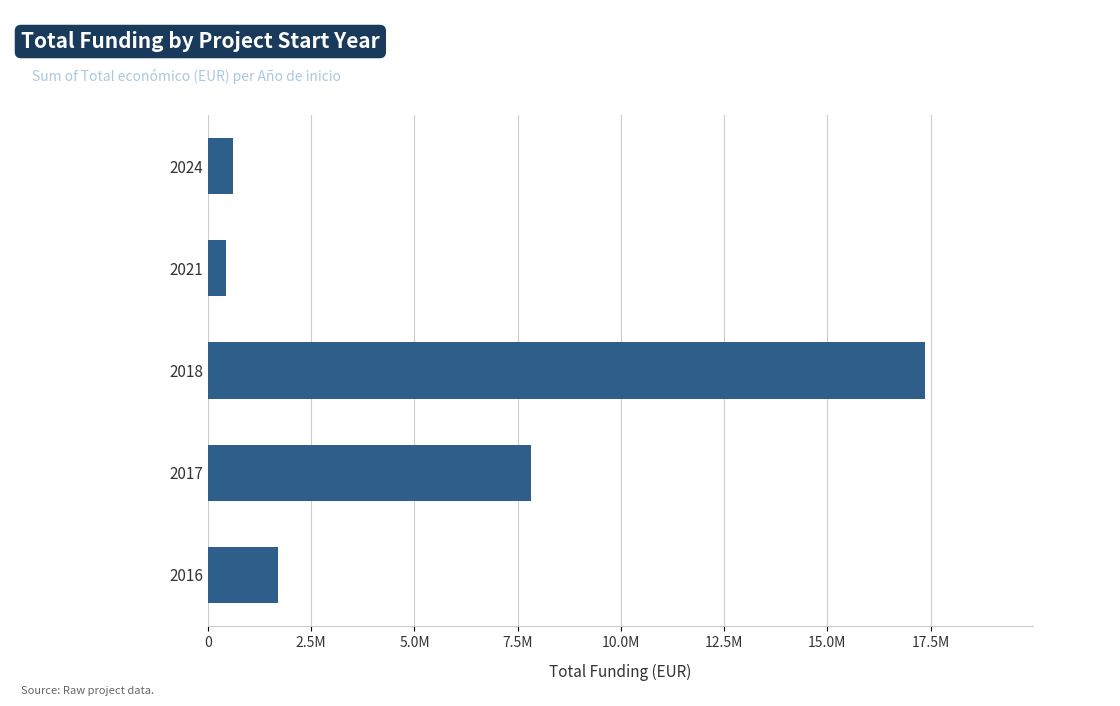

Does the chart contain any negative values?

No